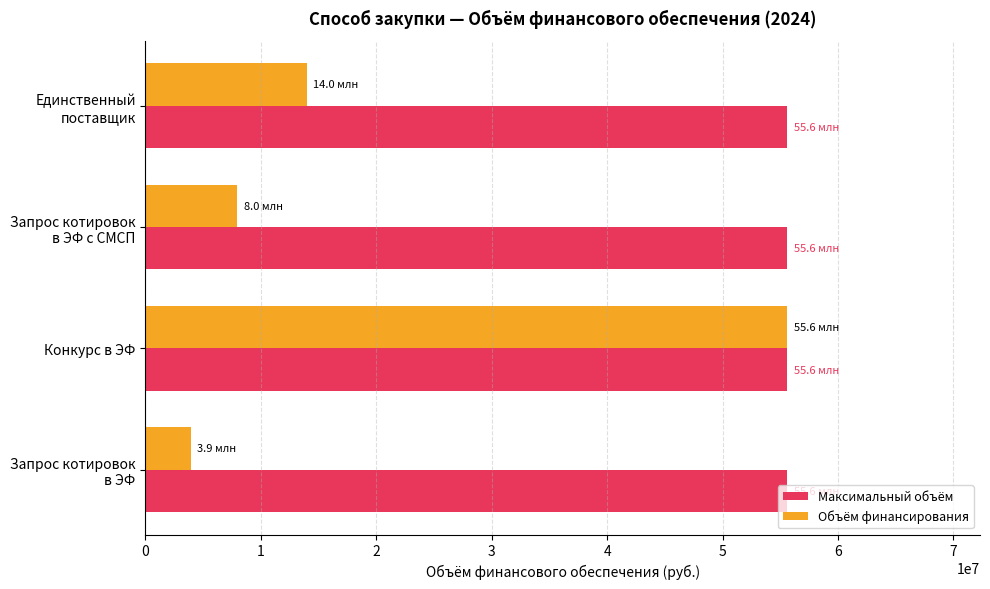

What is the sum of all Объём финансирования values?

81491413.5